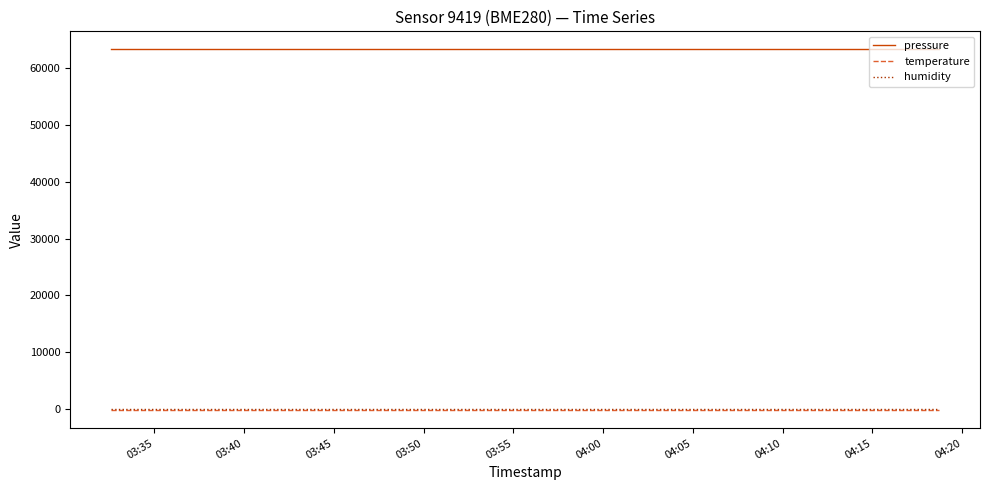

Which series has the largest total across all categories?

pressure